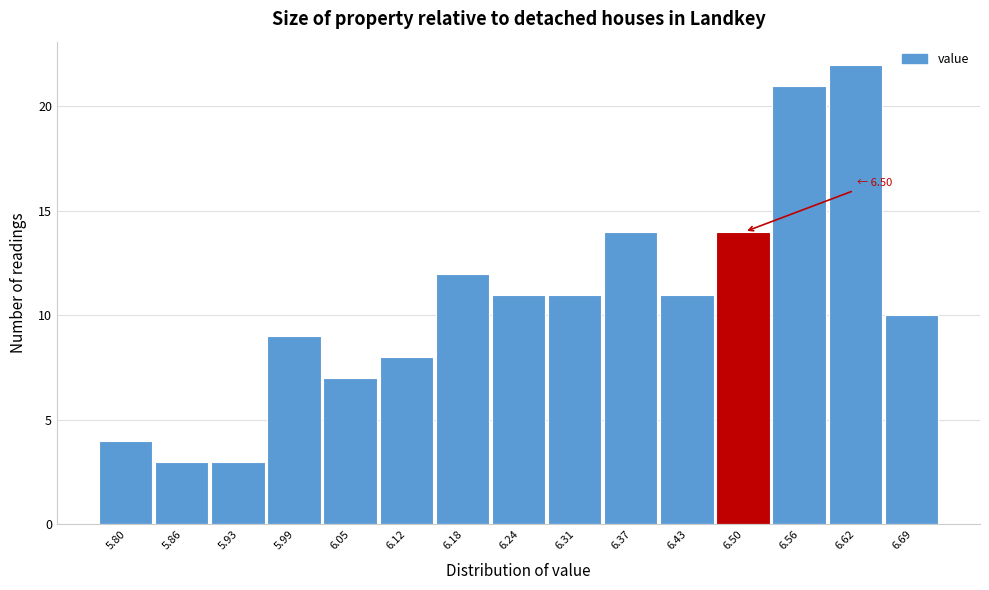

Reading left to right, extract all data points from this chart.

4	3	3	9	7	8	12	11	11	14	11	14	21	22	10